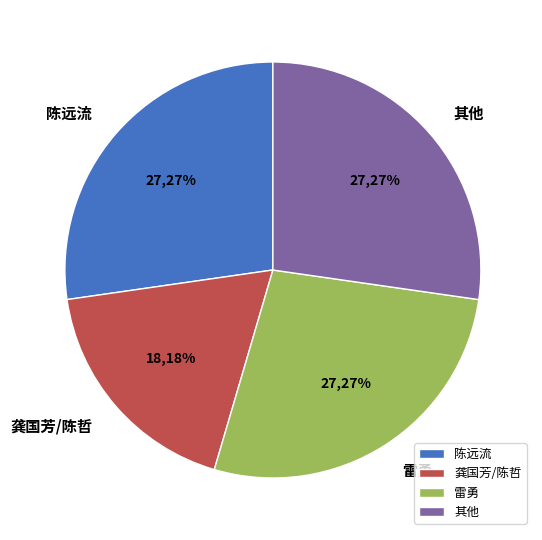

To the nearest percent, what is the combined percentage of 雷勇 and 龚国芳/陈哲?

45%